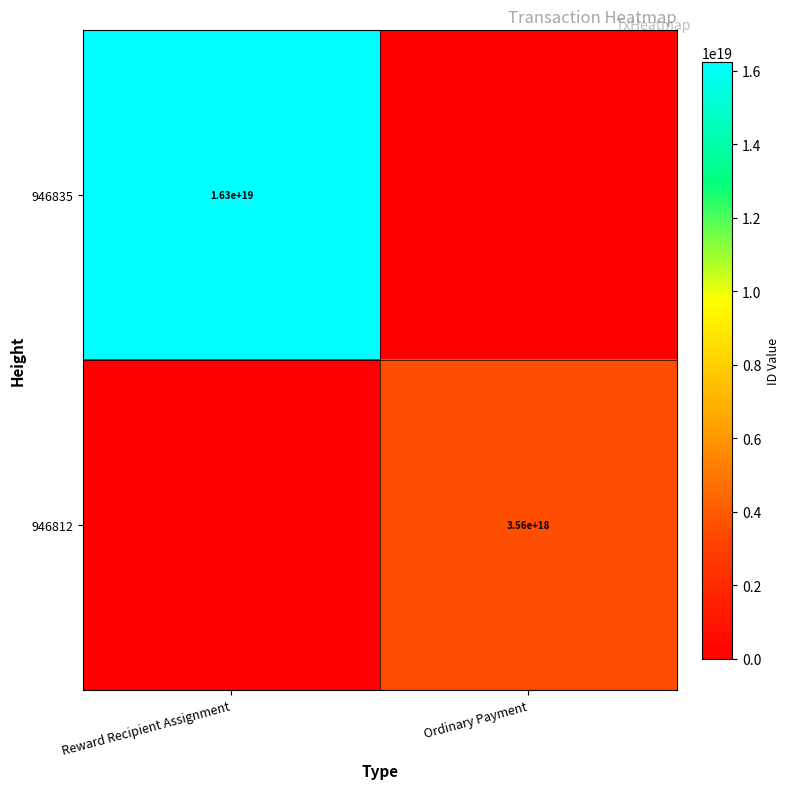

True or false: 946812 has a value of 3560000000000000000 at Ordinary Payment.

True